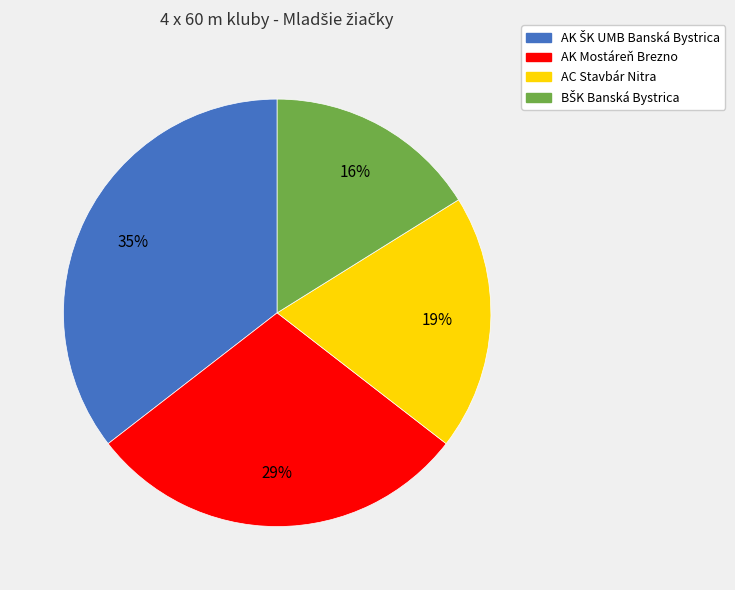

The AK Mostáreň Brezno slice represents 29% of the pie. True or false?

True